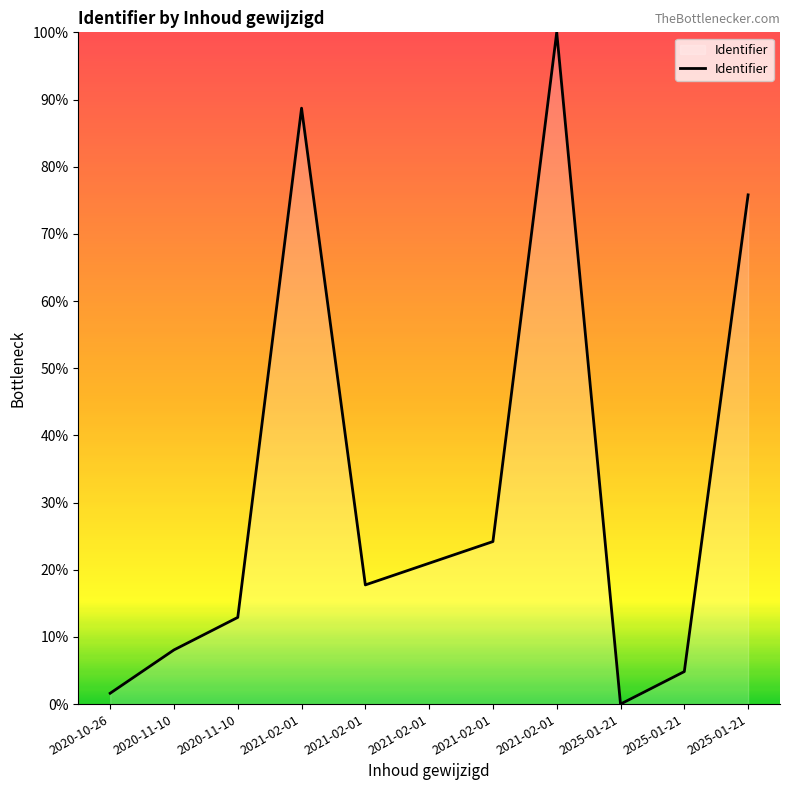

Is this an area chart (filled region under the line)?

Yes